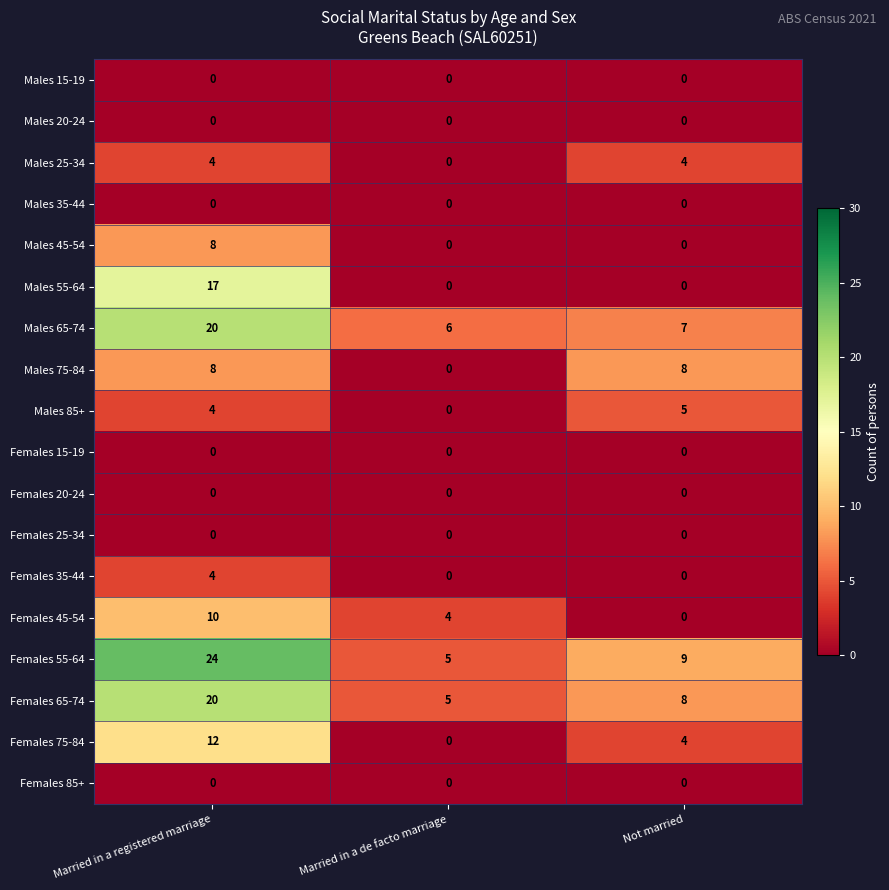

How many data points does each series have?

3